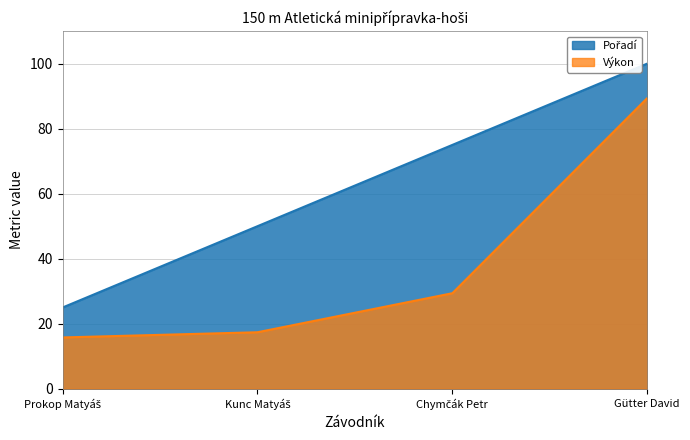

Reading right to left, list all the values displayed in this chart.

Pořadí: Gütter David=100.0	Chymčák Petr=75.0	Kunc Matyáš=50.0	Prokop Matyáš=25.0
Výkon: Gütter David=89.4	Chymčák Petr=29.4	Kunc Matyáš=17.4	Prokop Matyáš=15.8